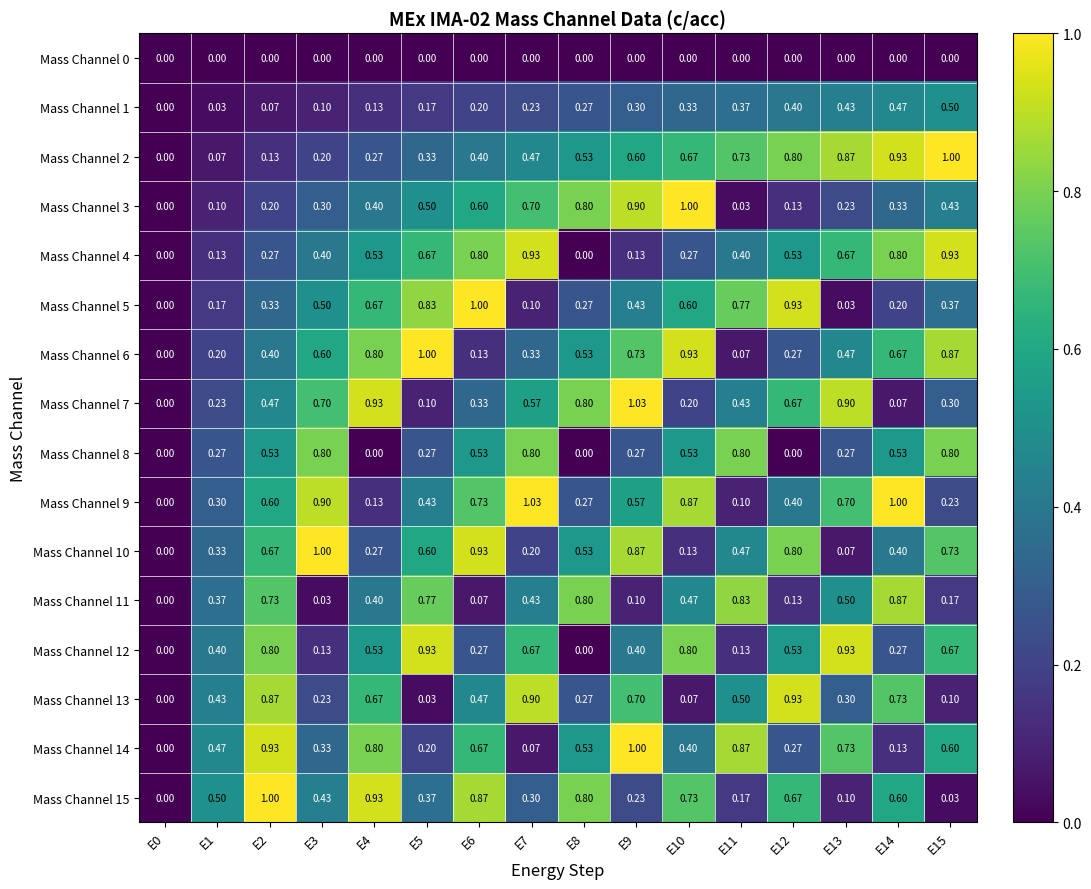

Is the value of Mass Channel 0 at E7 greater than the value of Mass Channel 3 at E10?

No